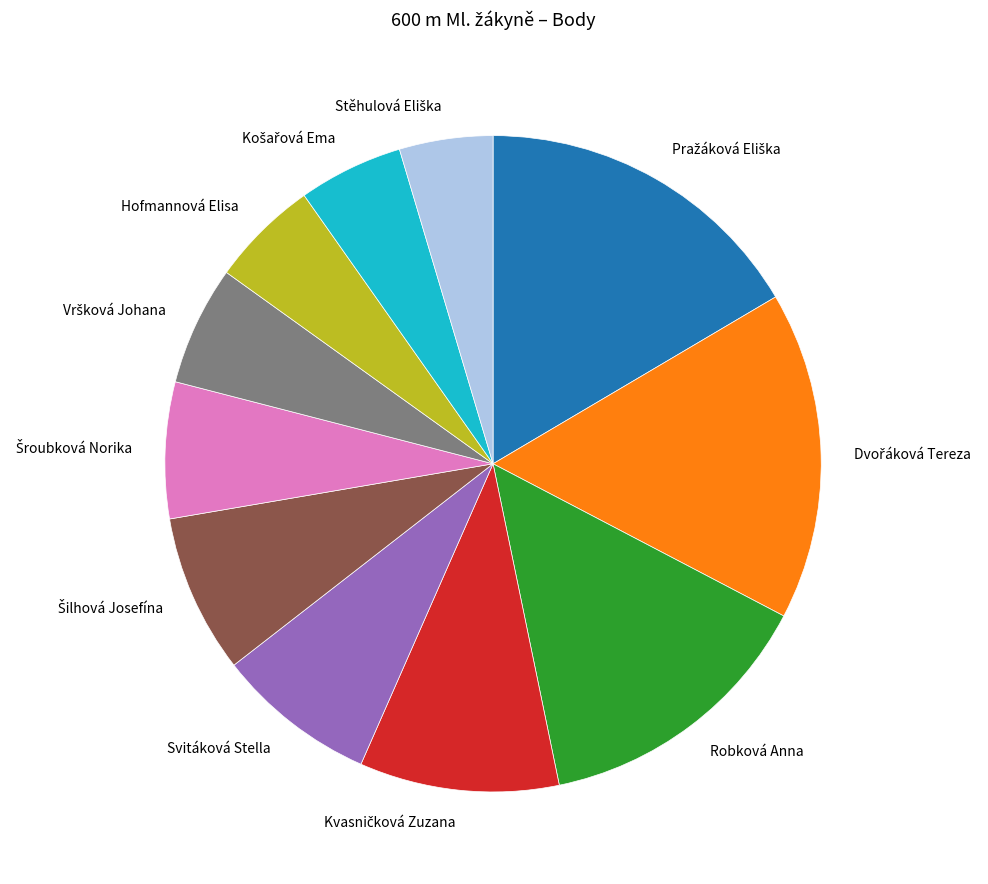

True or false: Hofmannová Elisa accounts for 5% of the total.

True